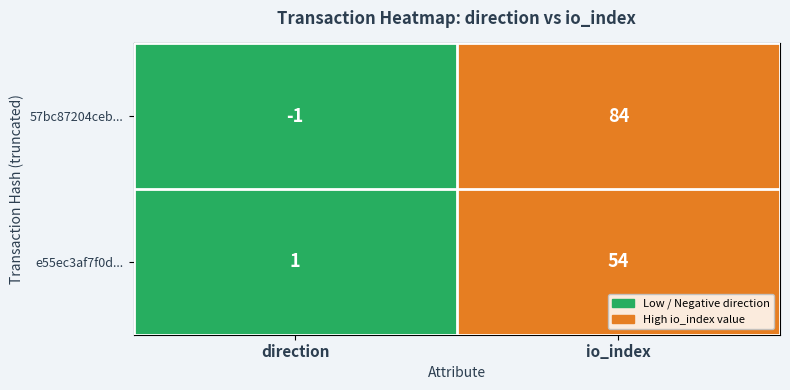

Count the number of categories in the chart.

2